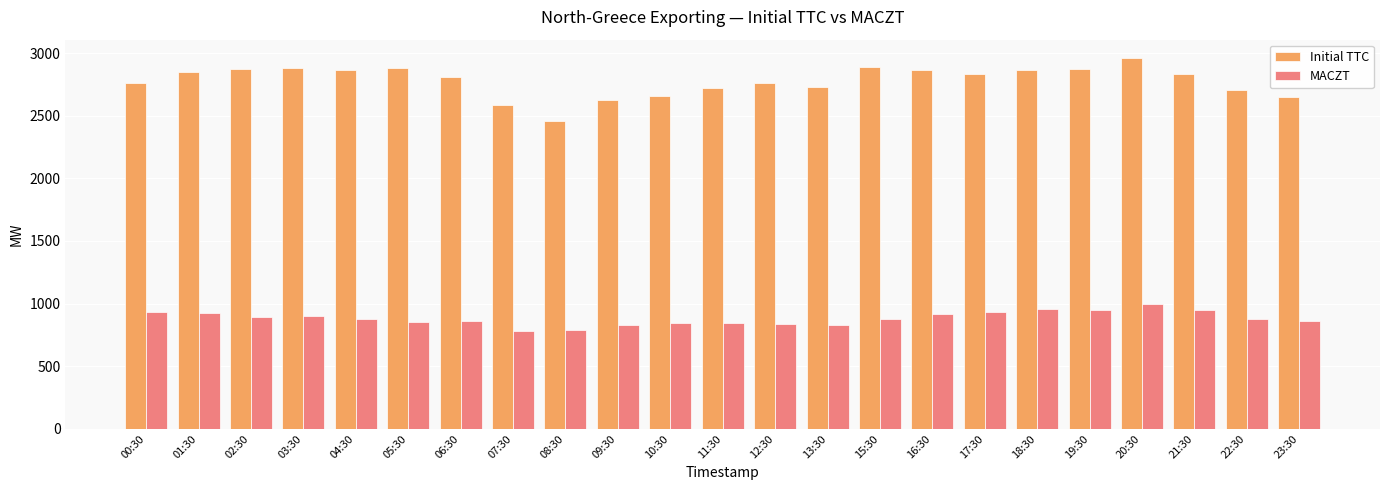

The value of Initial TTC at 10:30 is 3897. True or false?

False